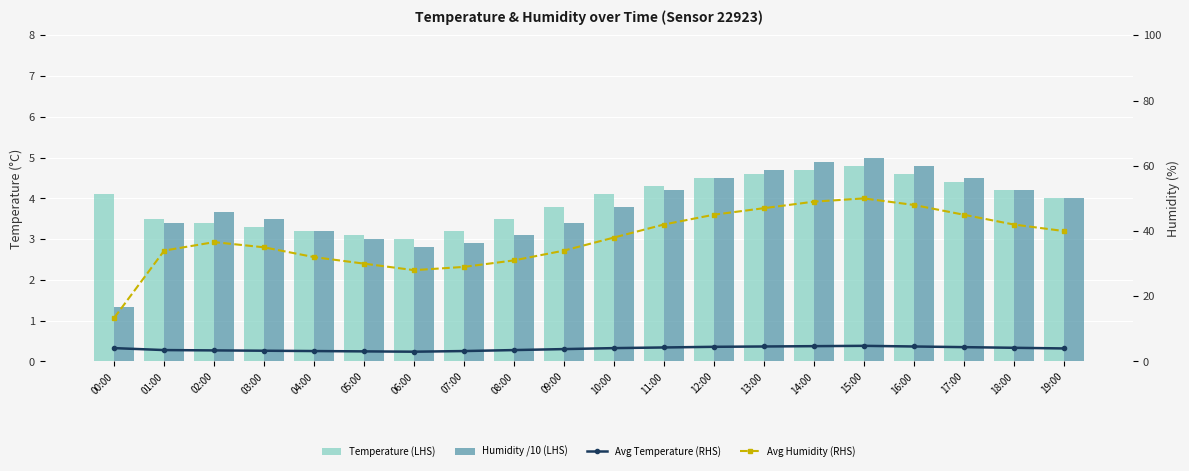

Is it true that Avg Temperature (RHS) equals 1.5 at 16:00?

False